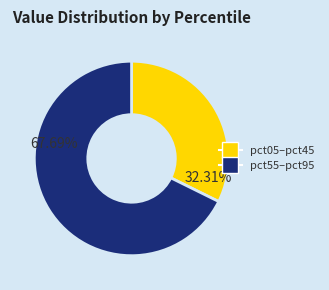

Do pct05–pct45 and pct55–pct95 together represent more than half of the pie?

Yes